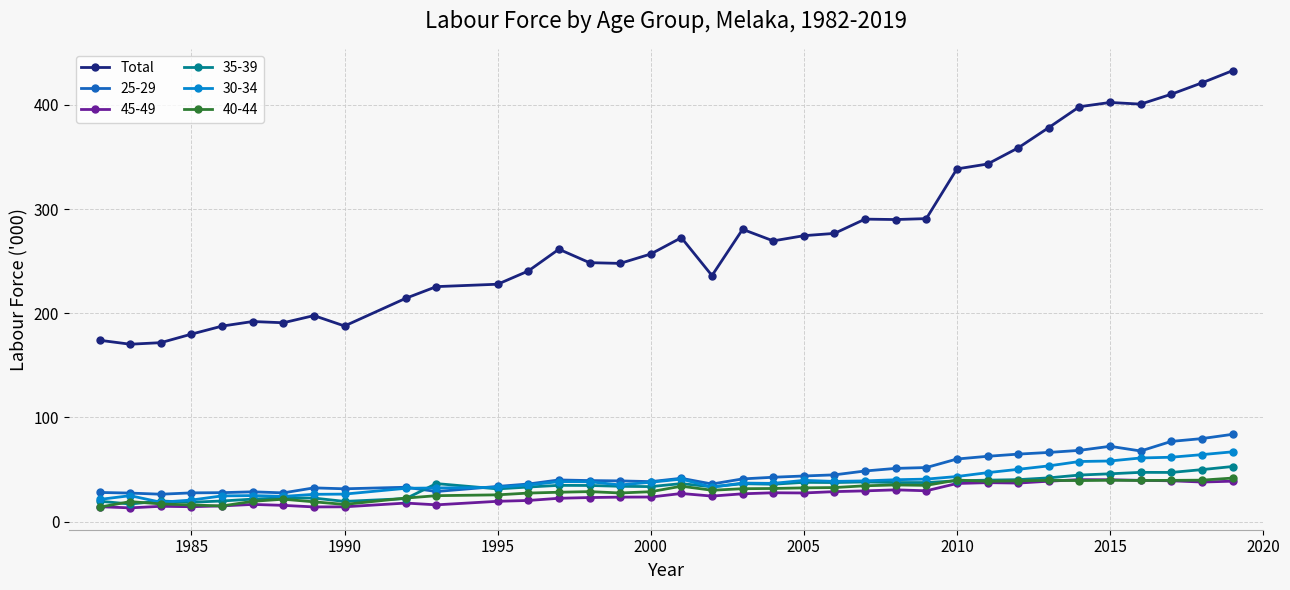

What is the value of the 30-34 point at the 32nd from the left?

58.2